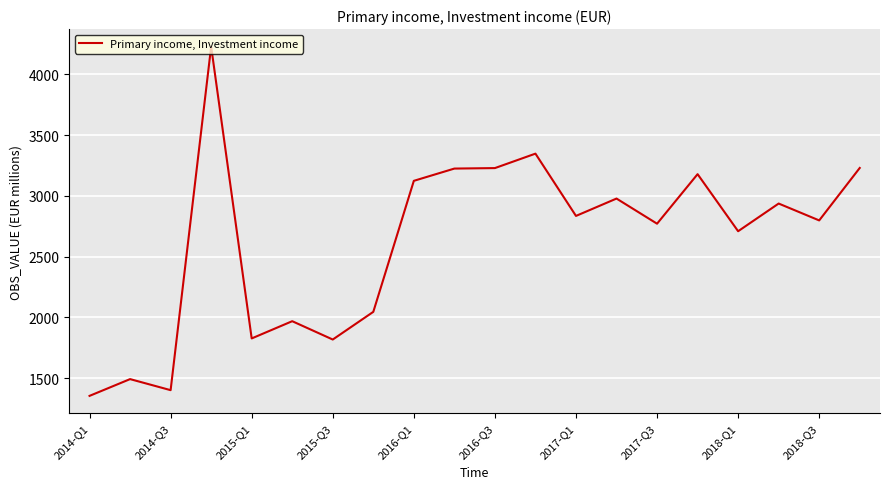

How many lines are shown in the chart?

1